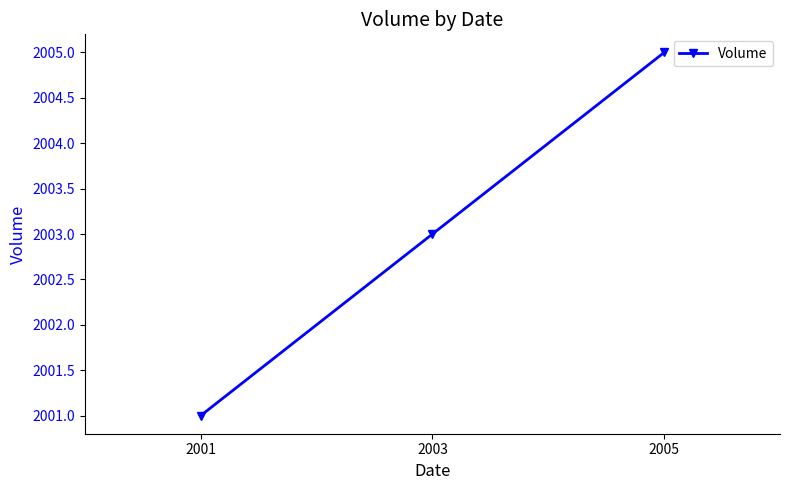

How many data points are above 2003?

1